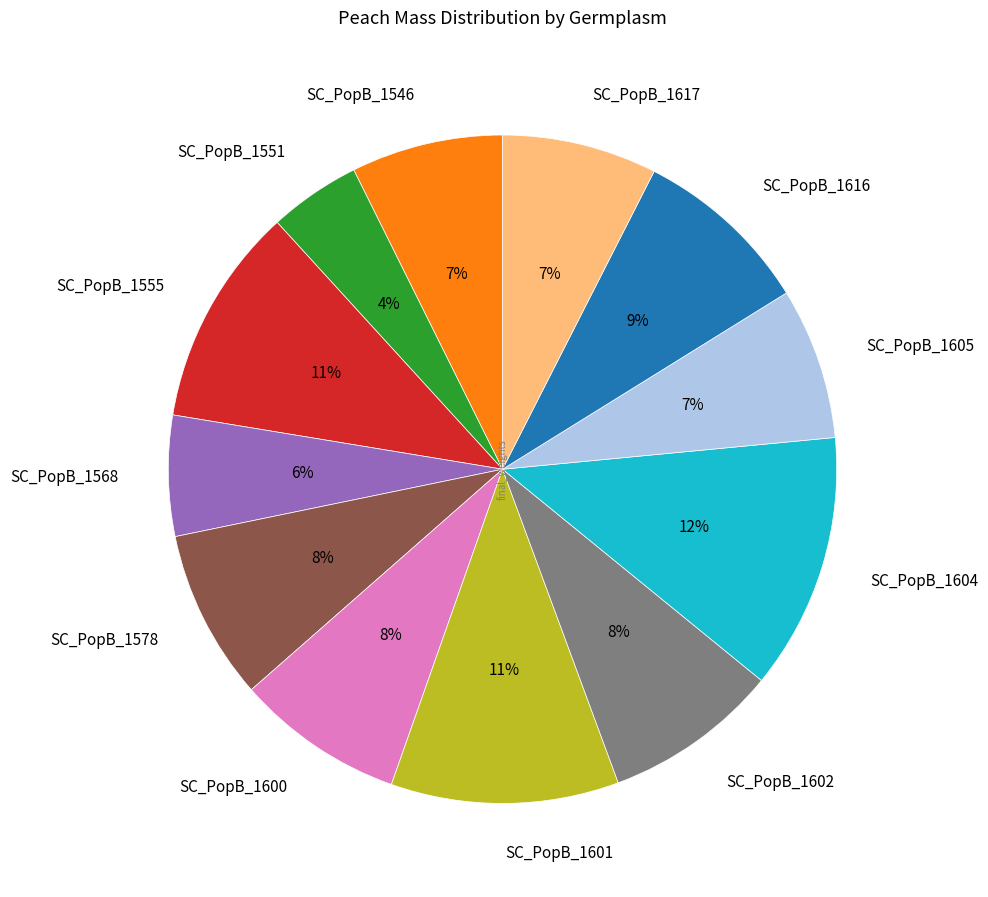

Between SC_PopB_1616 and SC_PopB_1568, which is larger?

SC_PopB_1616